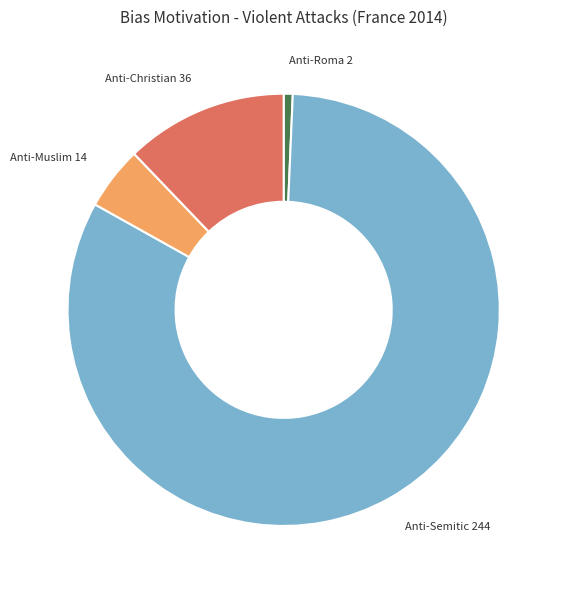

Does any single category account for the majority?

Yes